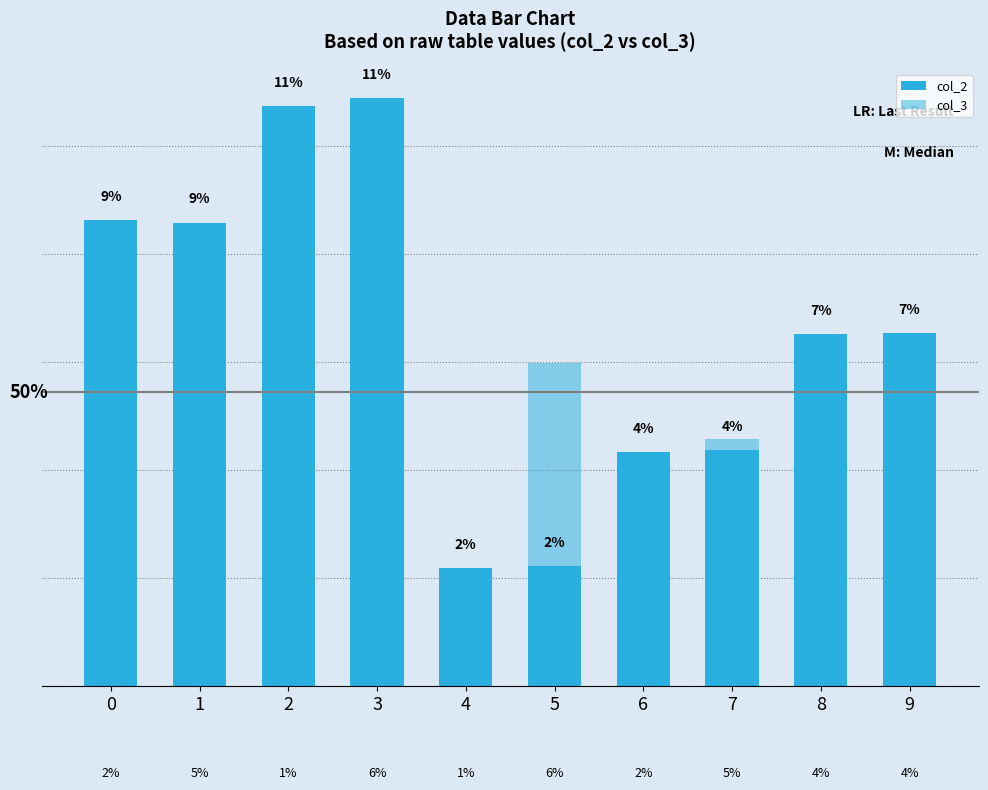

Which category has the highest value in the col_2 series?

3